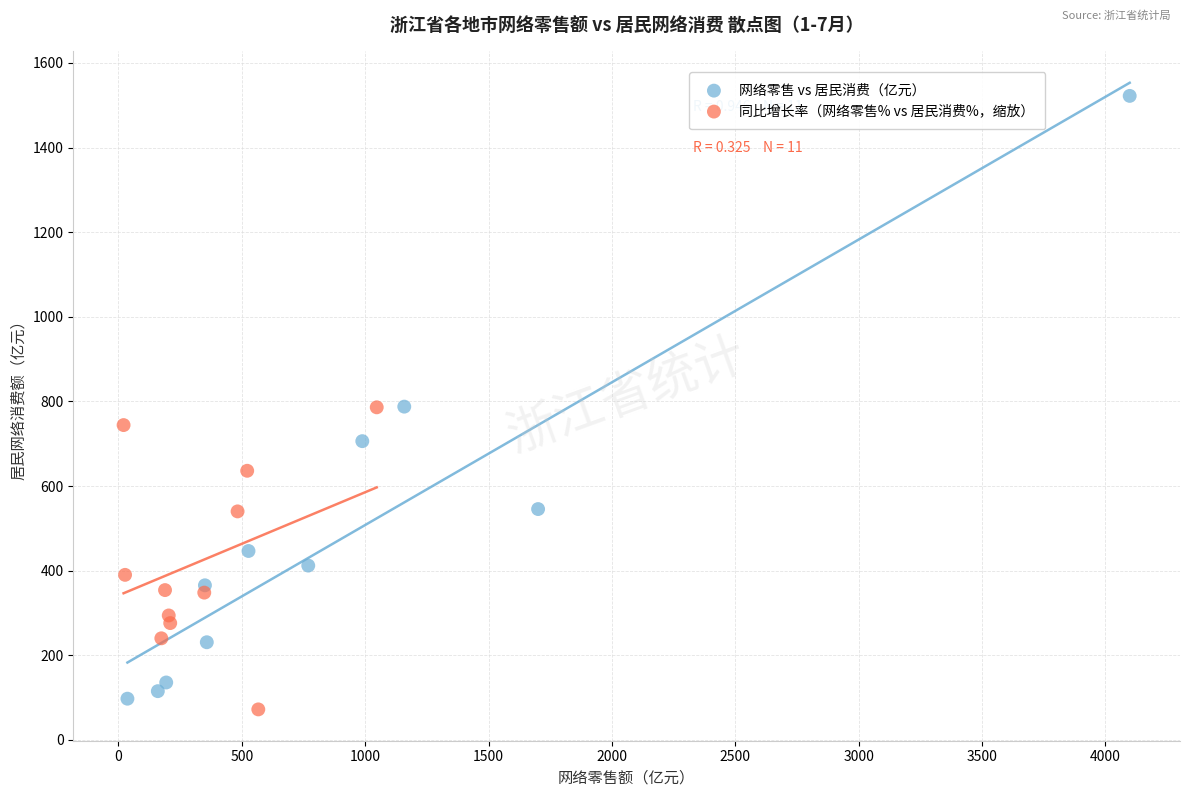

Which series has the widest spread of Y values?

网络零售 vs 居民消费（亿元）